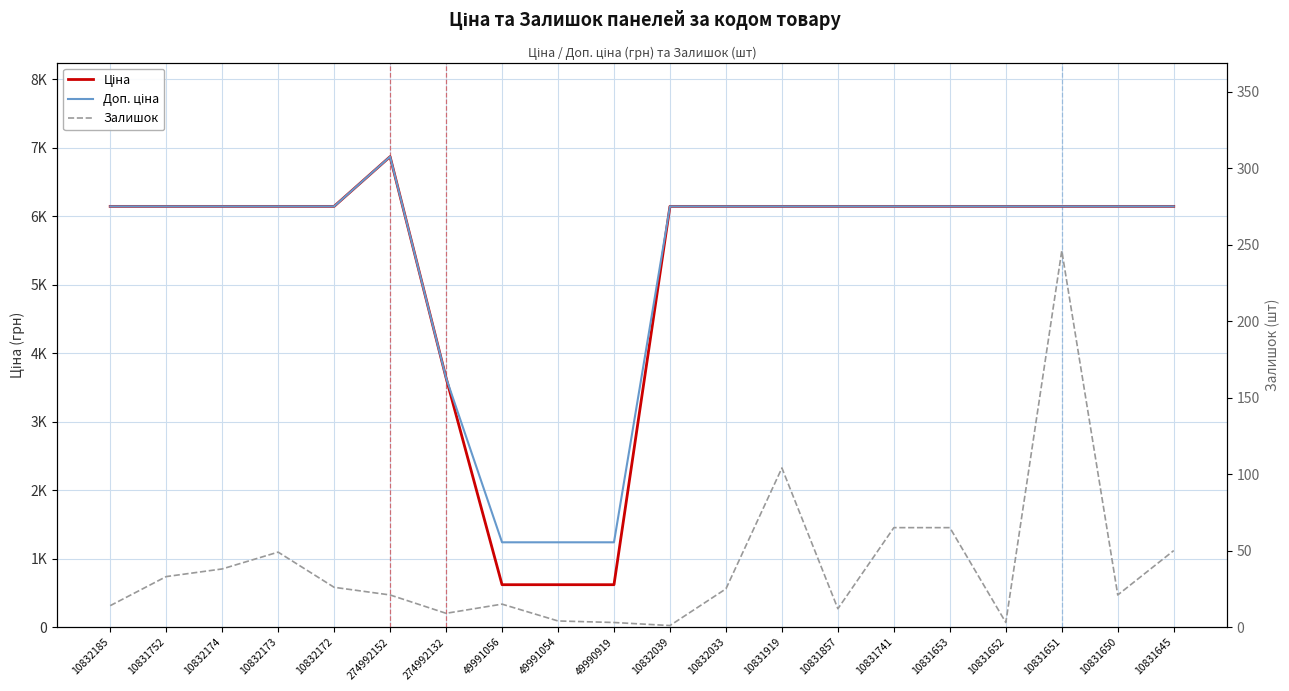

Read the Залишок value at 49990919.

3.0